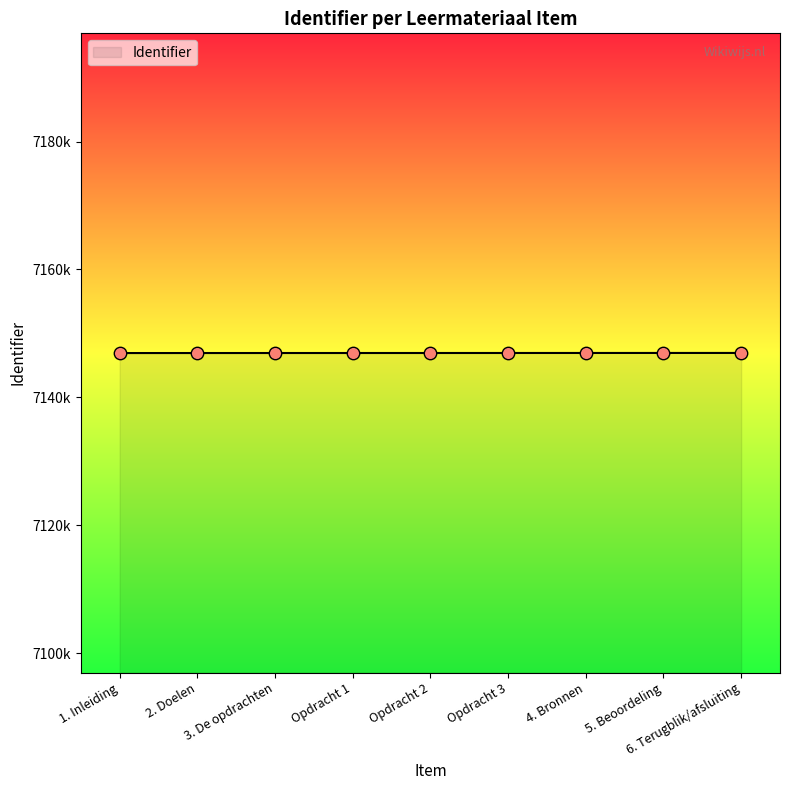

Which has a higher value, Opdracht 1 or 3. De opdrachten?

Opdracht 1